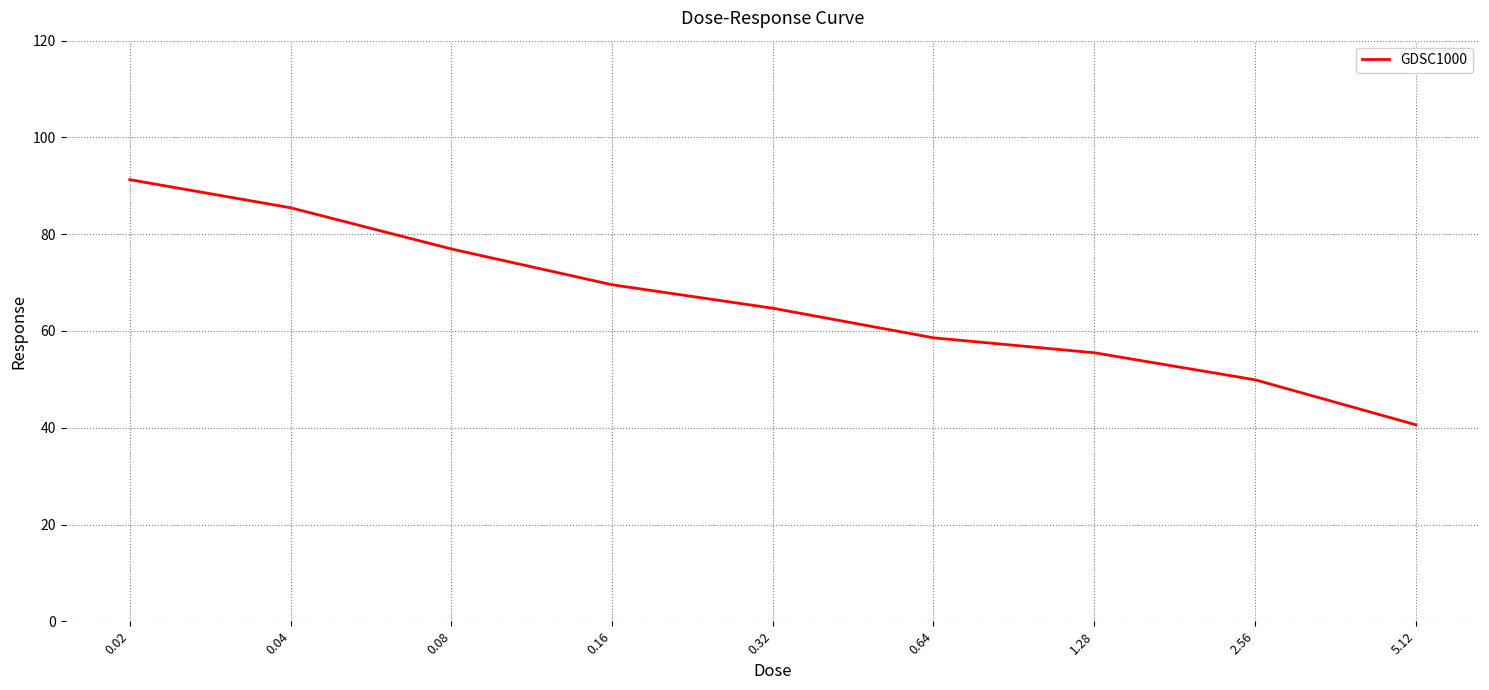

What is the average value?

65.8